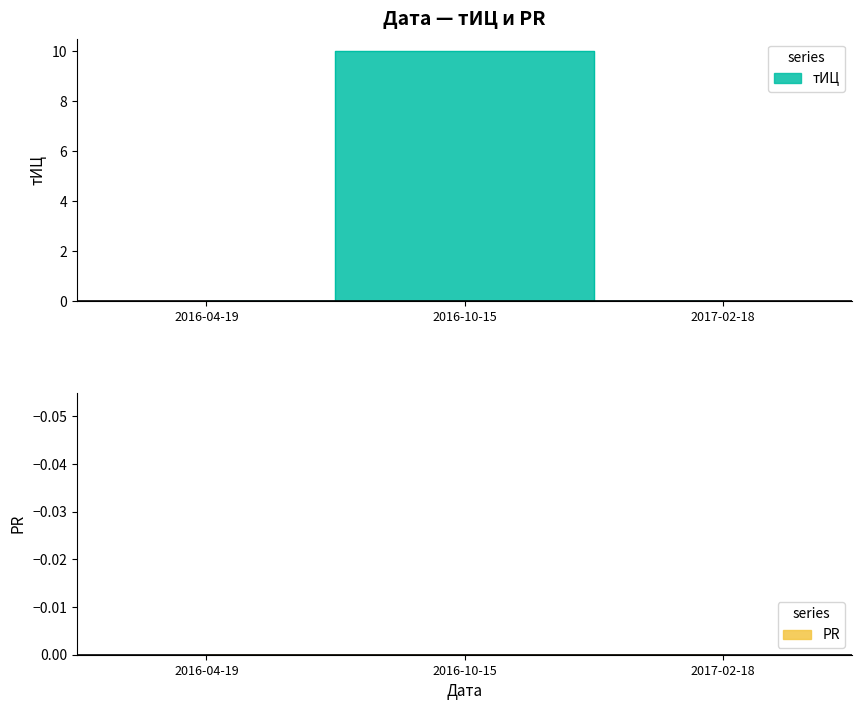

What is the maximum value shown in the chart?

10